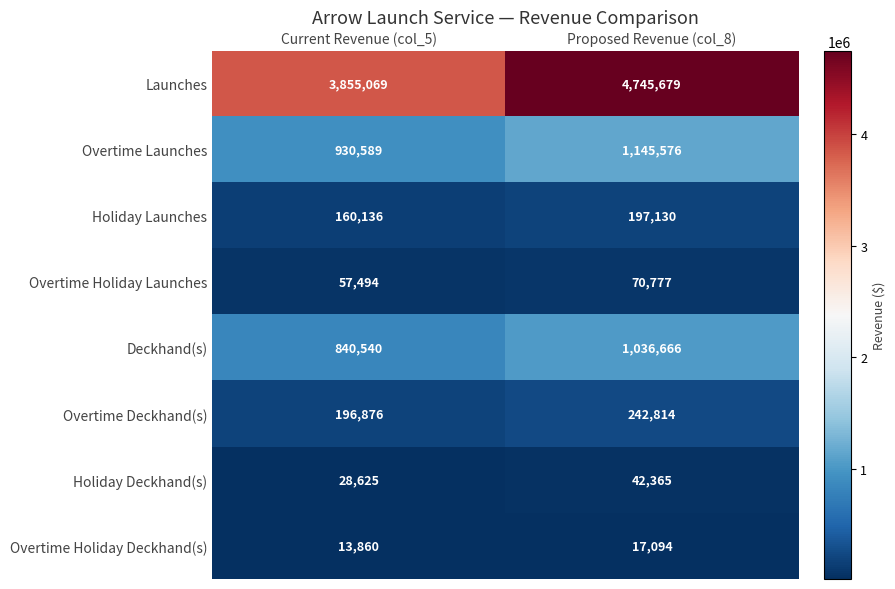

At which category is the sum across all series the highest?

Proposed Revenue (col_8)